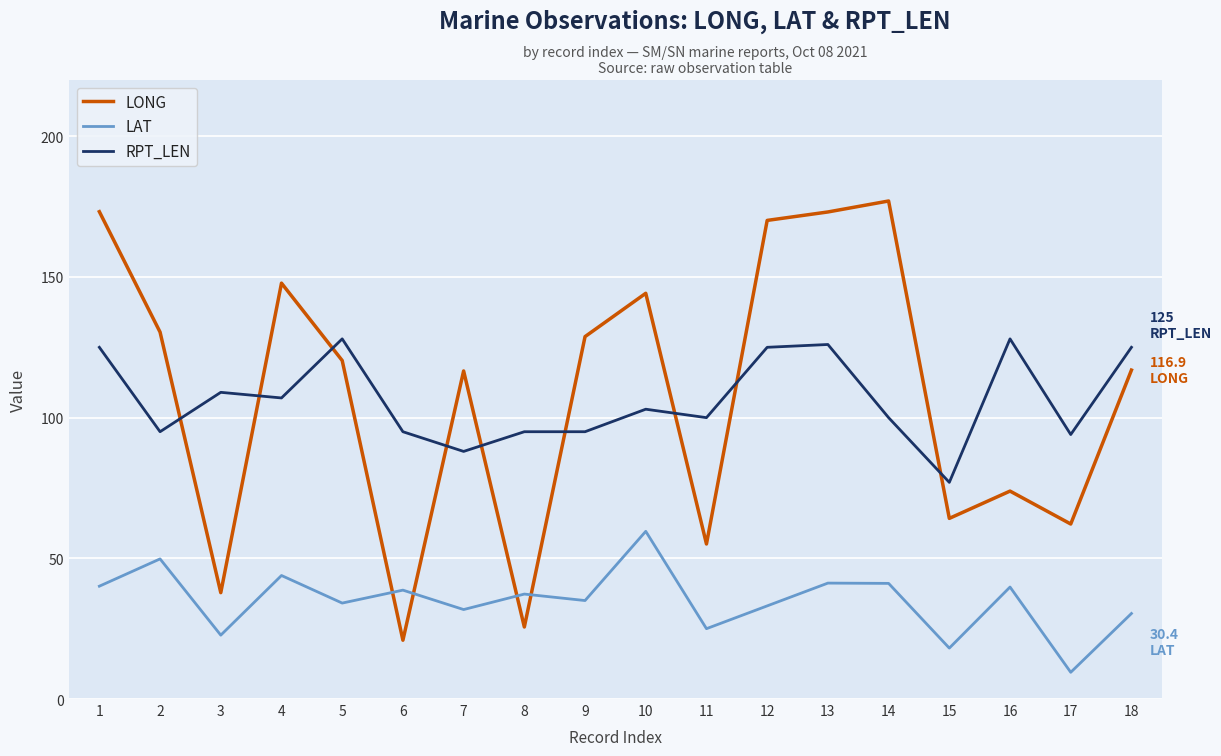

Read the LONG value at 4.

147.8